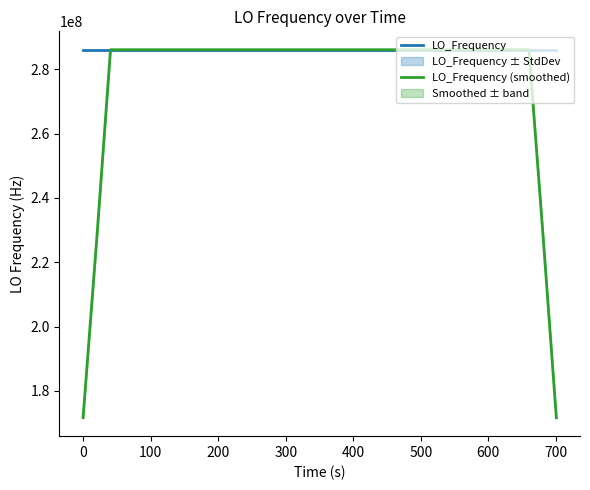

What is the highest value of the LO_Frequency series?

286047004.0